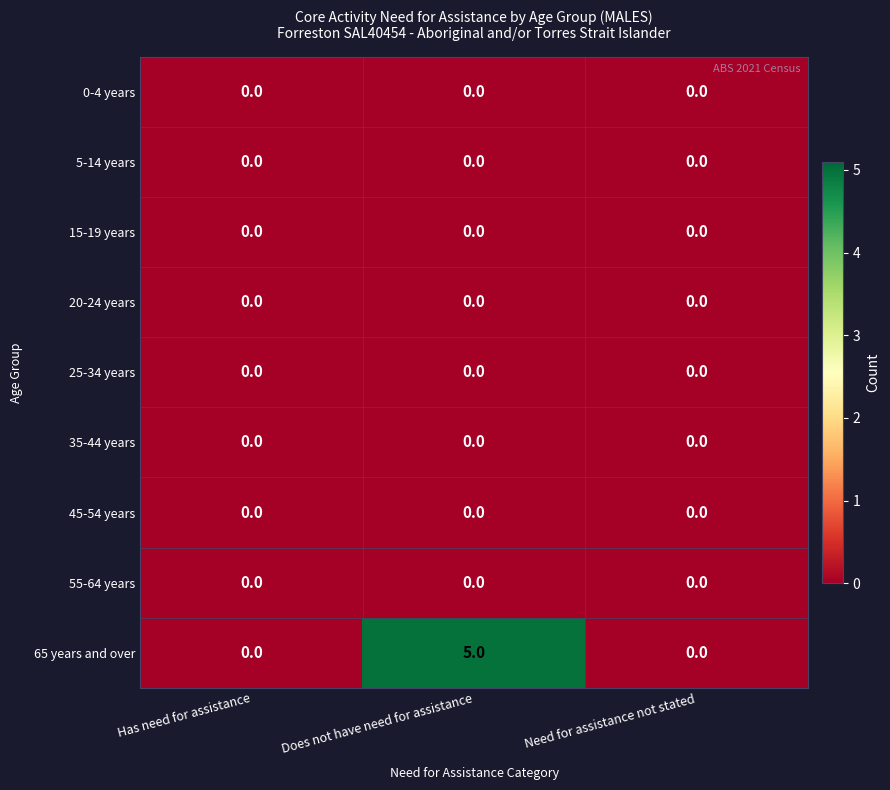

Which series has the largest range (max minus min)?

65 years and over